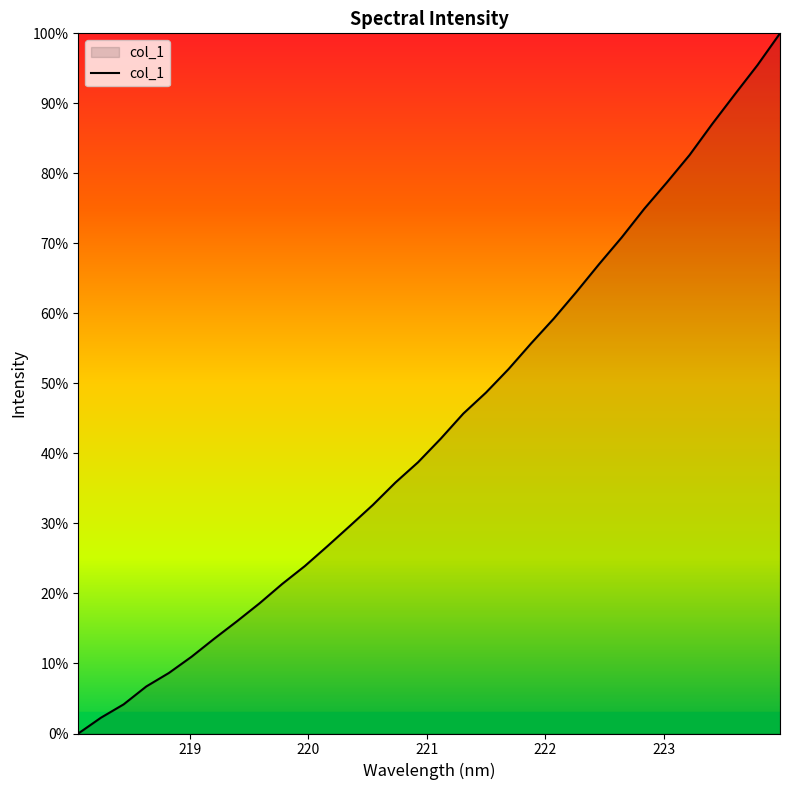

What is the maximum value shown in the chart?

100.0